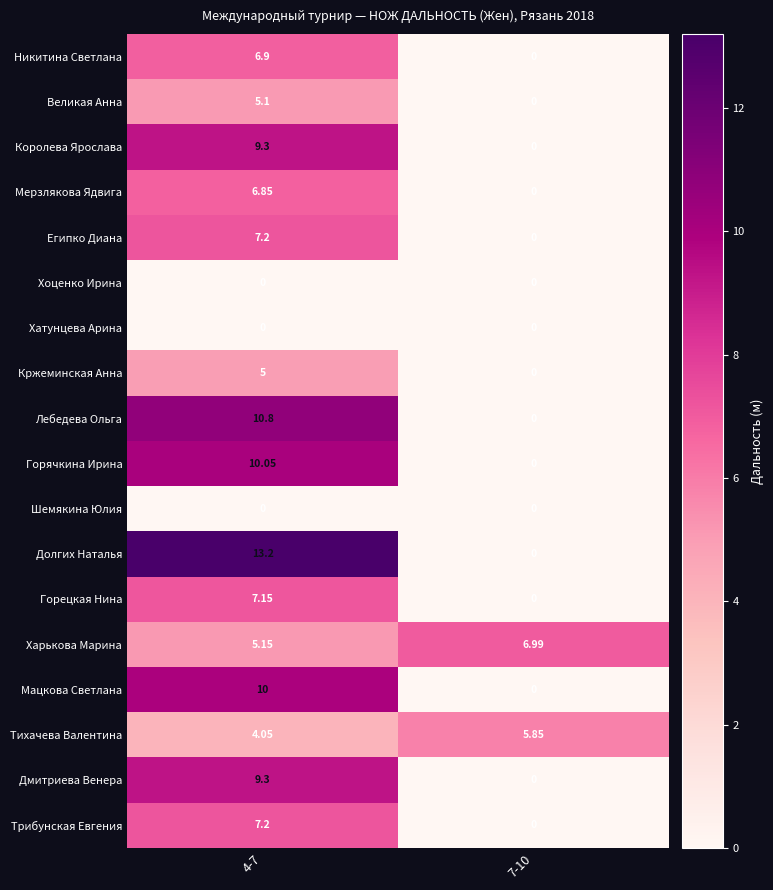

Which series has the widest spread of values?

Долгих Наталья